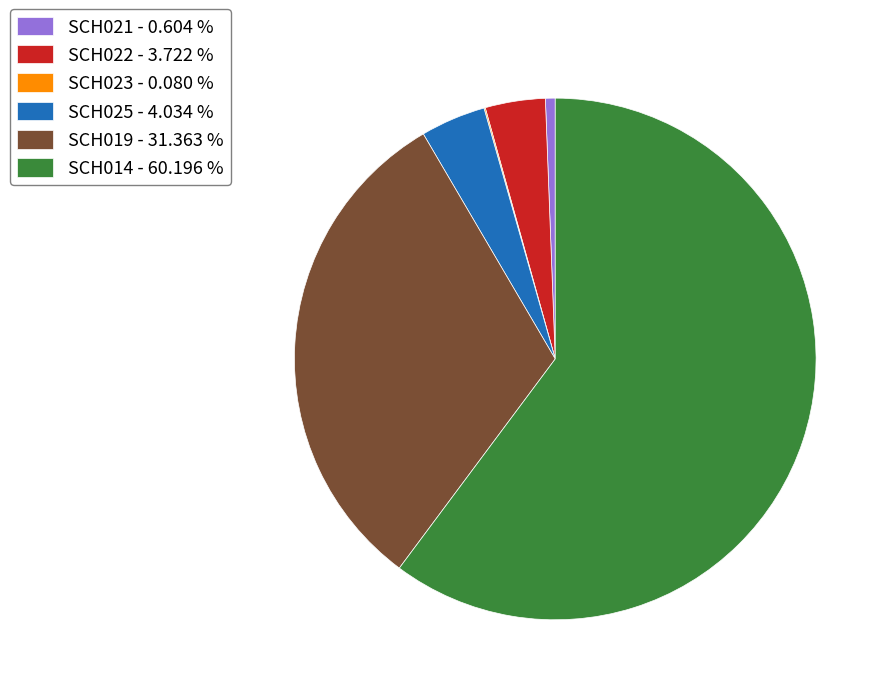

Is SCH022 the majority of the pie?

No